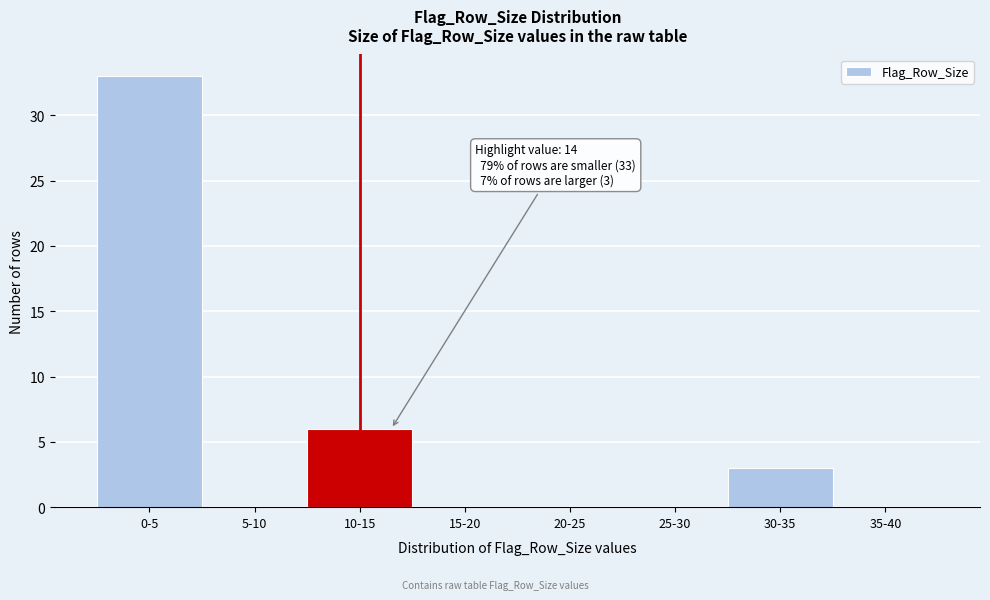

Reading left to right, list all the values displayed in this chart.

0-5=33	5-10=0	10-15=6	15-20=0	20-25=0	25-30=0	30-35=3	35-40=0